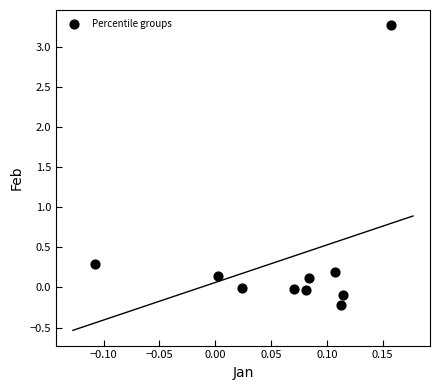

What Y value in the scatter plot is closest to 1?

0.3